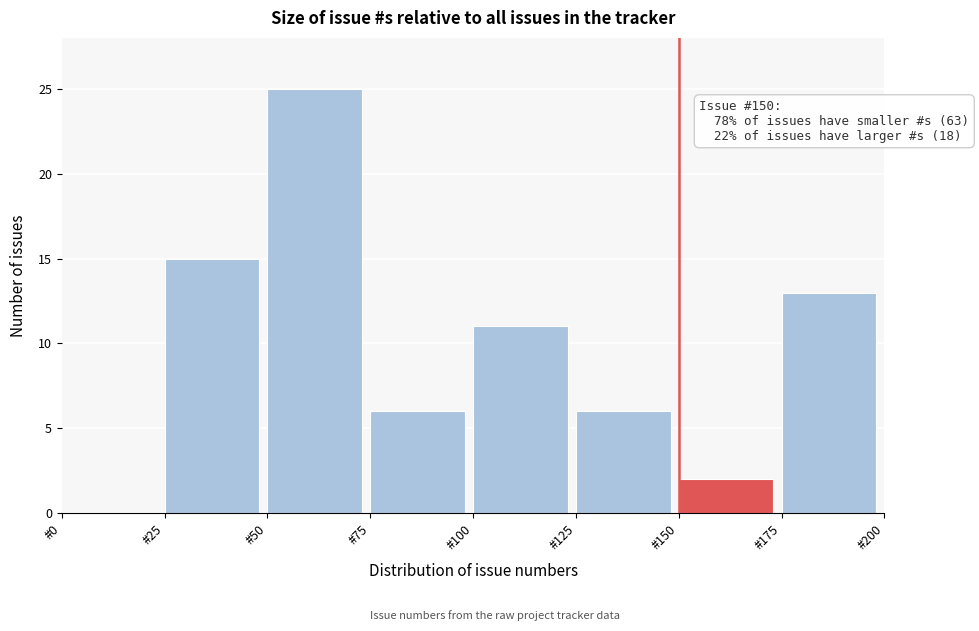

Which range on the x-axis has the tallest bar?

50 to 75